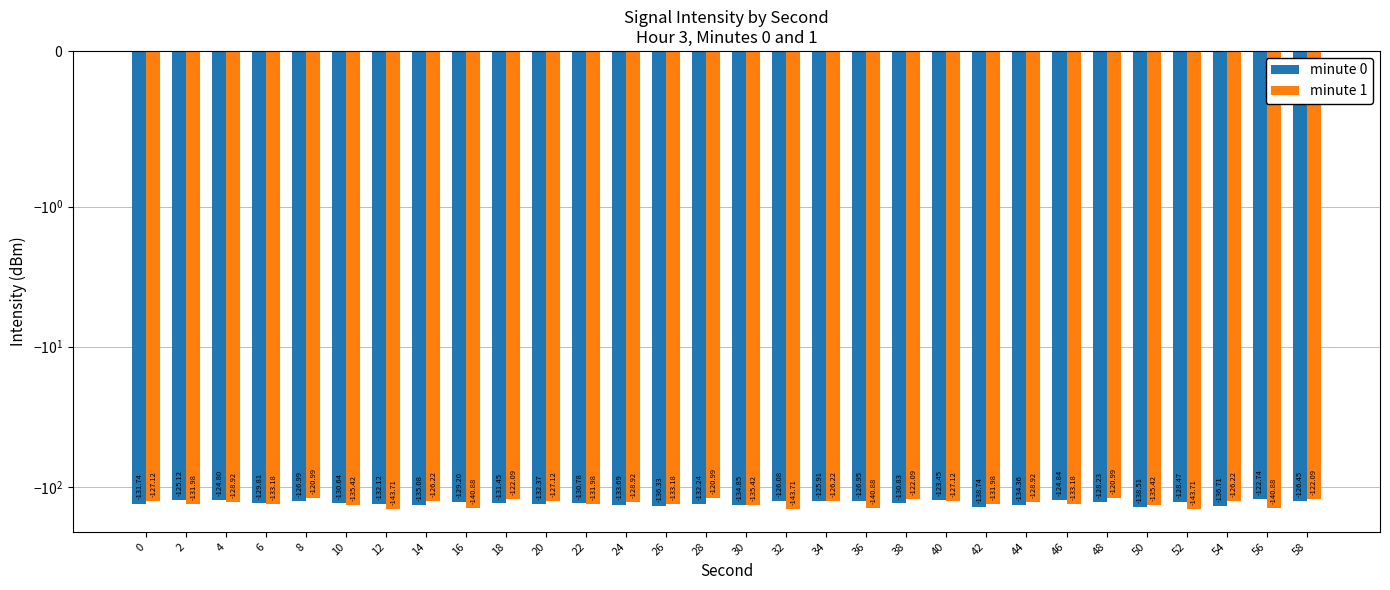

The minute 1 series shows -213.1 at 56. True or false?

False